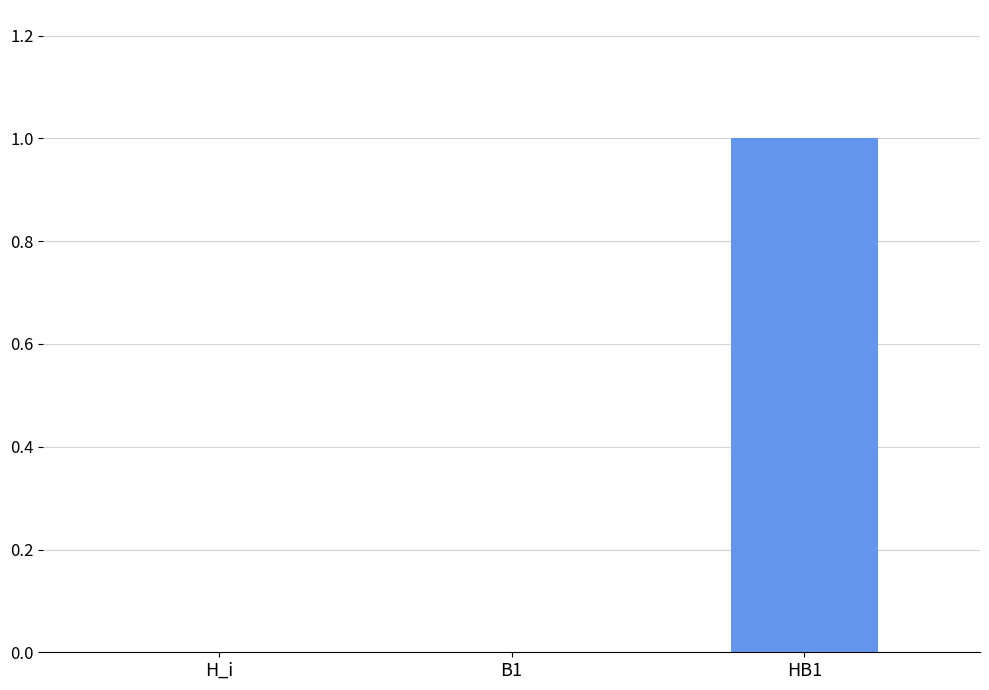

Which category has the highest value across all series?

HB1